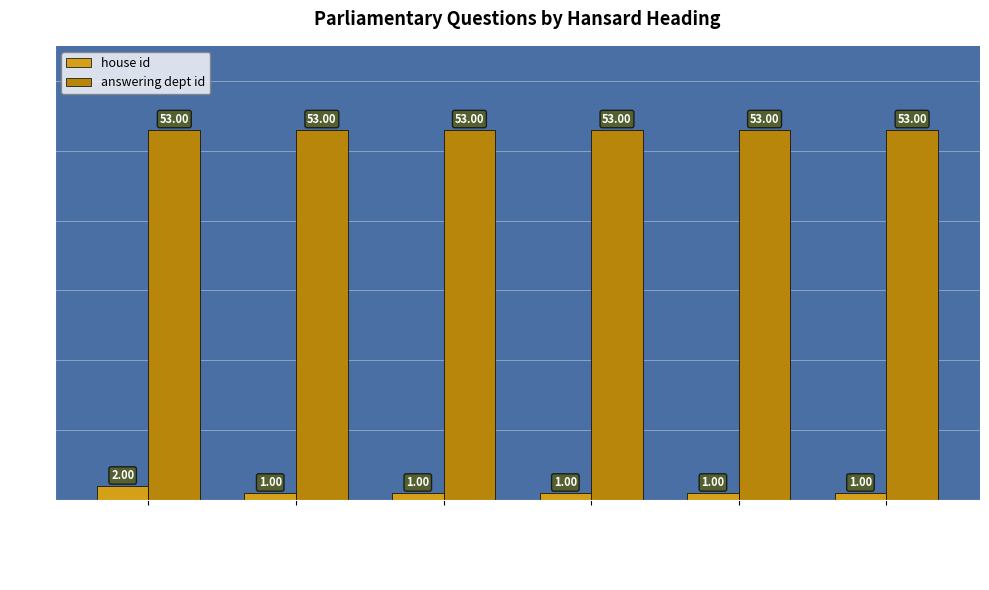

What is the lowest value of the answering dept id series?

53